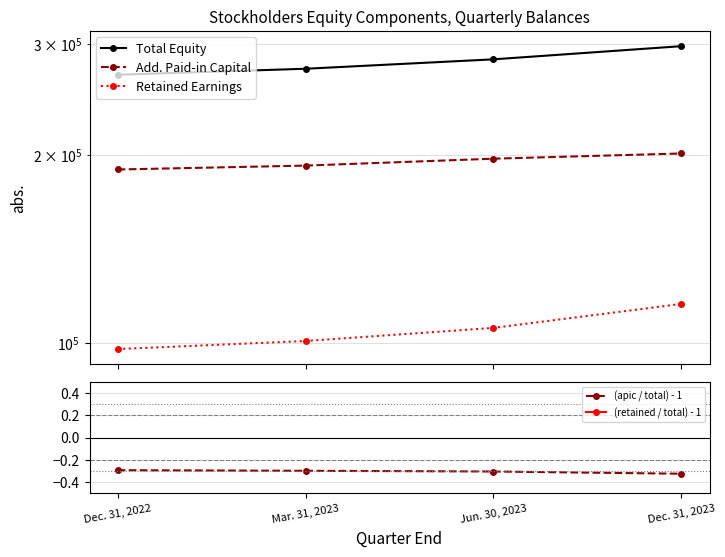

The value of (retained / total) - 1 at Mar. 31, 2023 is -0.9. True or false?

False